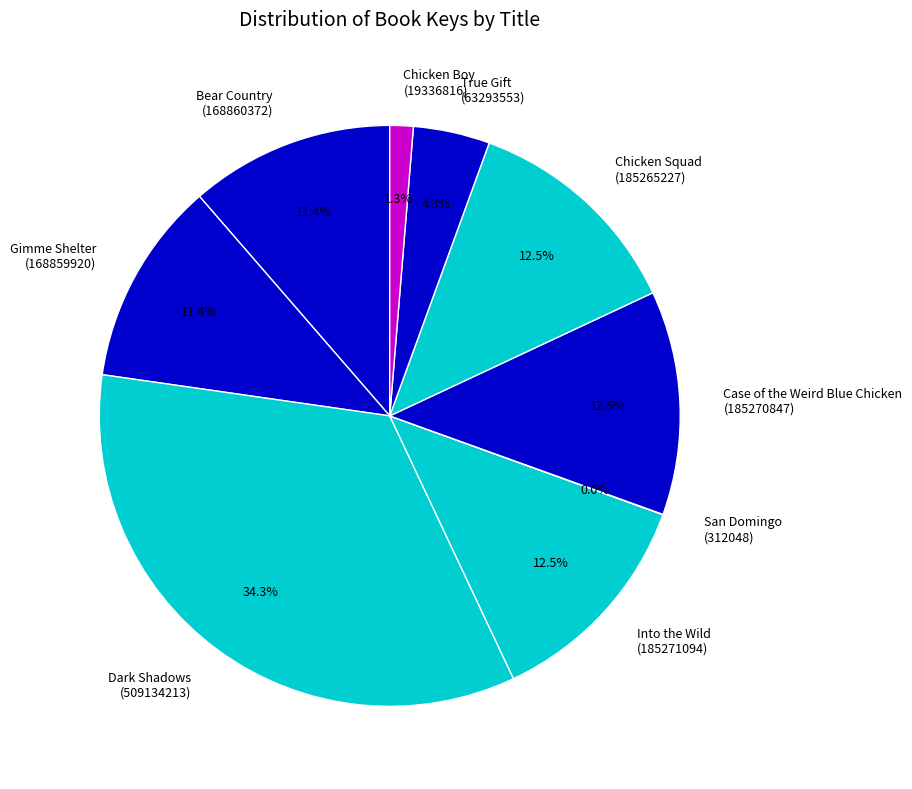

Which slice is the largest?

Dark Shadows